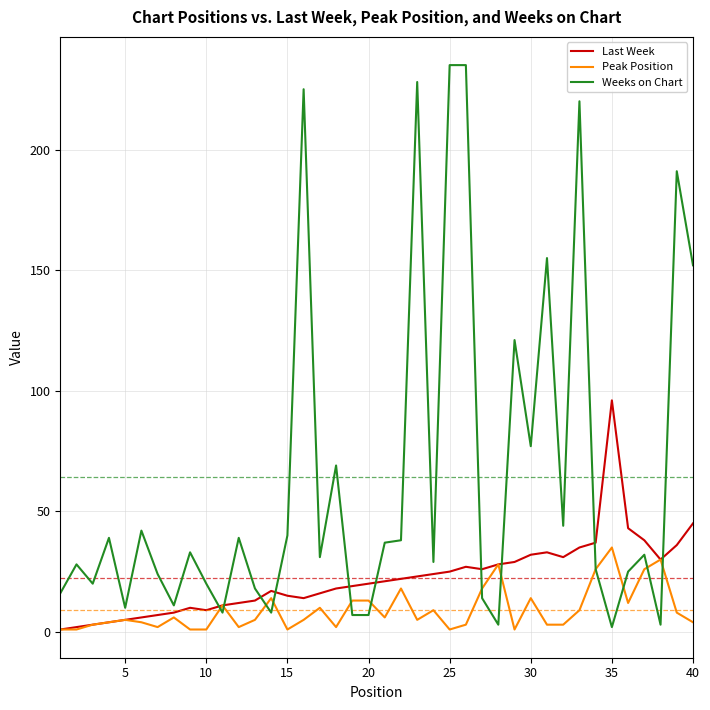

Which series has the largest range (max minus min)?

Weeks on Chart